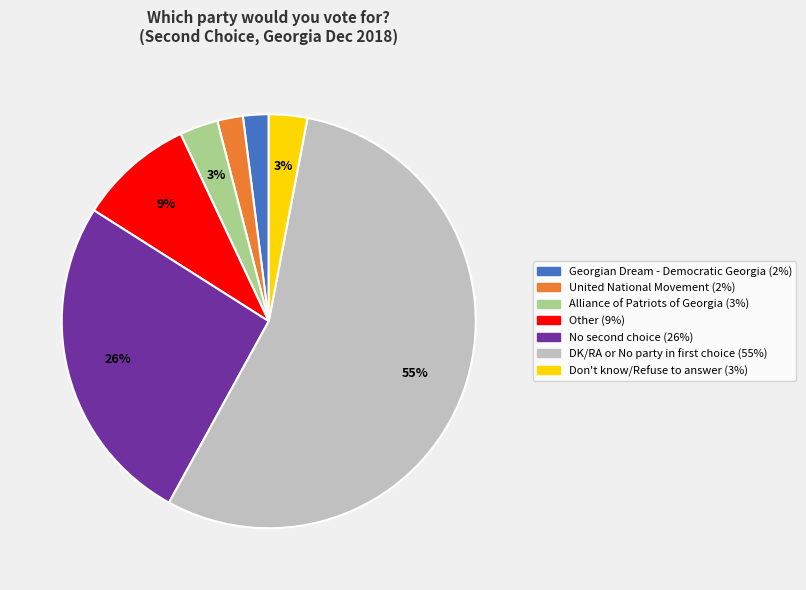

Is the sum of Alliance of Patriots of Georgia and Don't know/Refuse to answer greater than half?

No